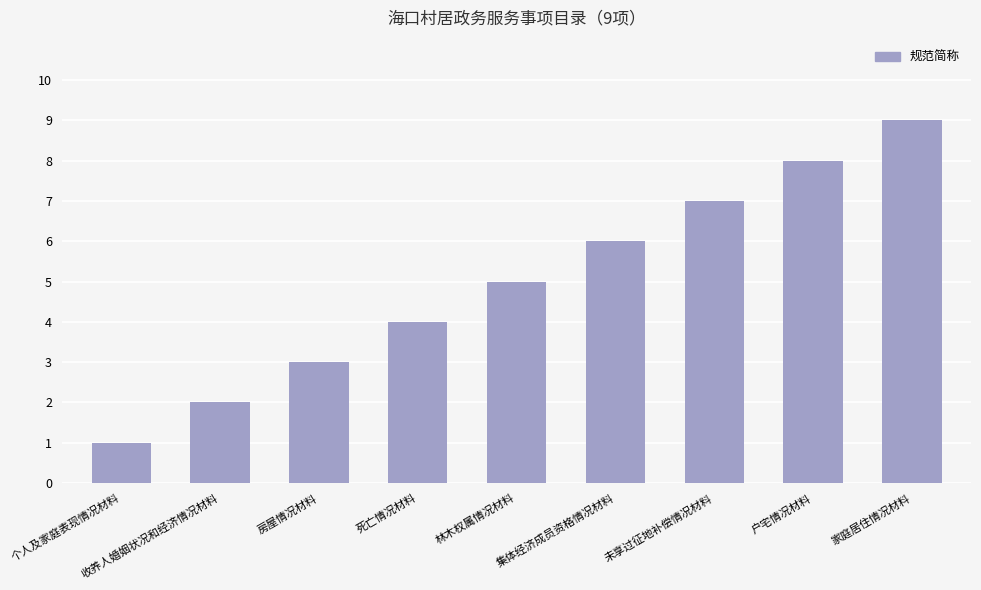

Reading left to right, what are all the values shown in this chart?

个人及家庭表现情况材料=1	收养人婚姻状况和经济情况材料=2	房屋情况材料=3	死亡情况材料=4	林木权属情况材料=5	集体经济成员资格情况材料=6	未享过征地补偿情况材料=7	户宅情况材料=8	家庭居住情况材料=9